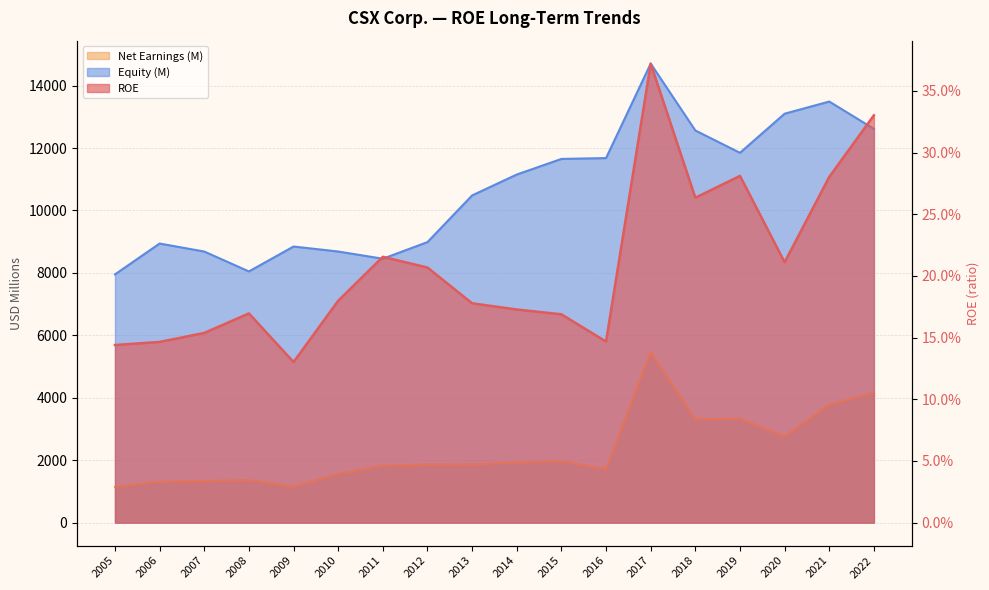

What is the value of the Equity (M) point at the 14th from the left?

12563.0